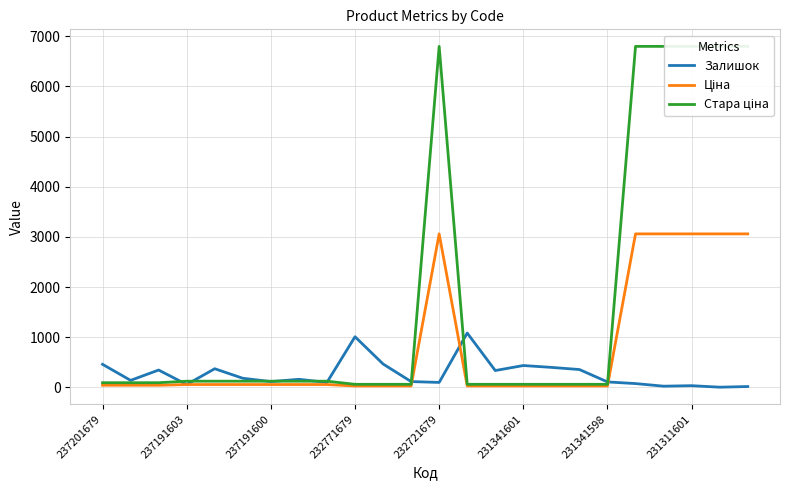

How many data points in Стара ціна are above 121?

12